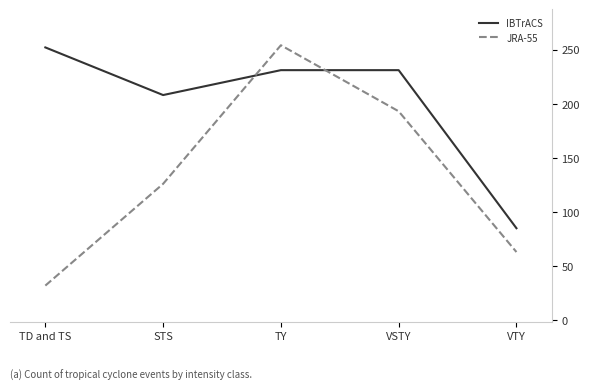

Does the chart have visible grid lines?

No